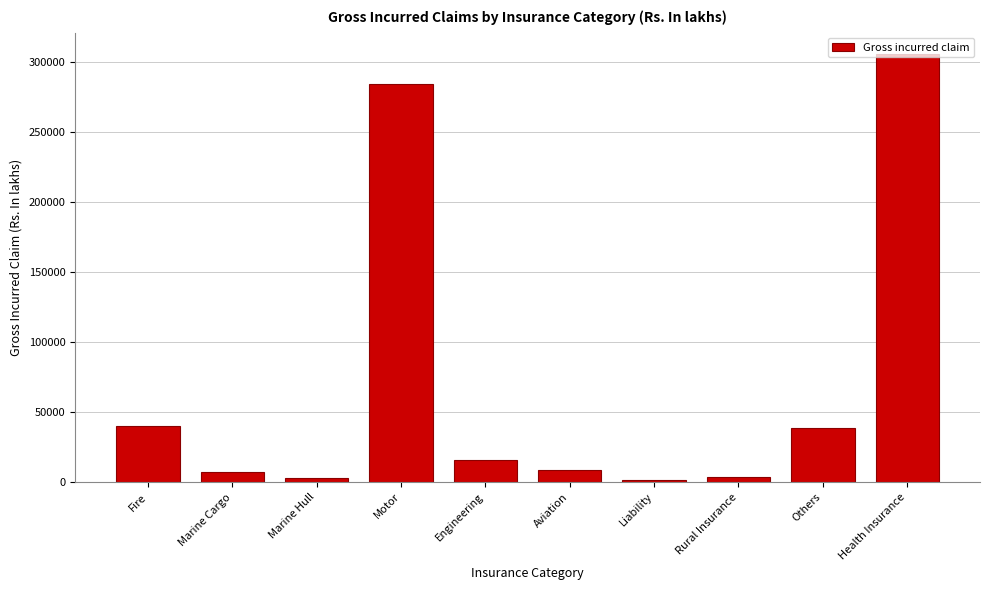

Read the value at Engineering.

15757.1